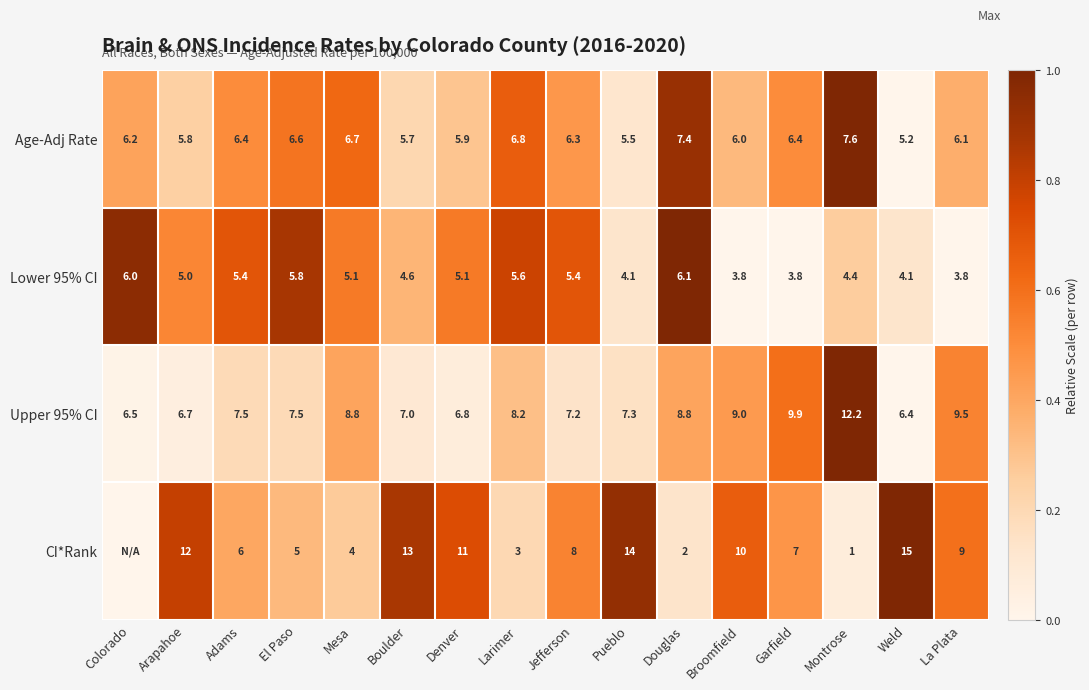

Is the value of CI*Rank at Pueblo greater than the value of Lower 95% CI at El Paso?

Yes